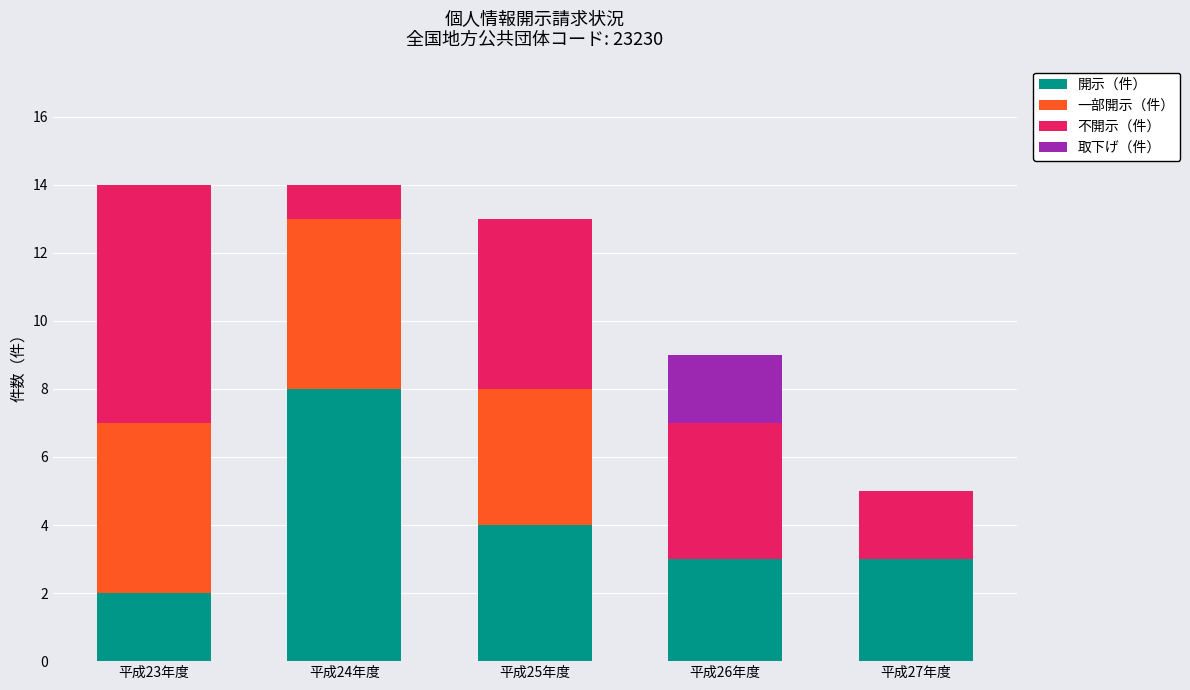

What is the maximum value for 開示（件）?

8